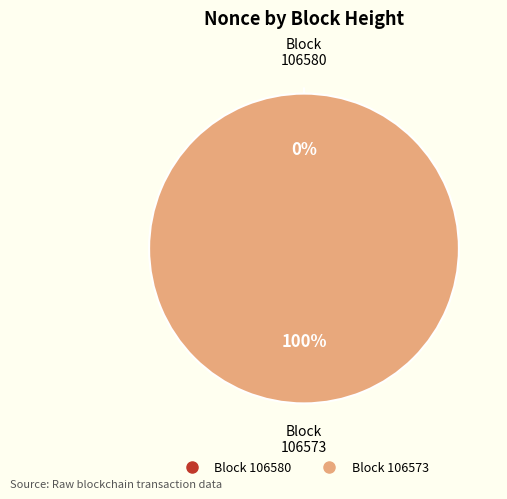

To the nearest percent, what is the combined percentage of 106573 and 106580?

100%